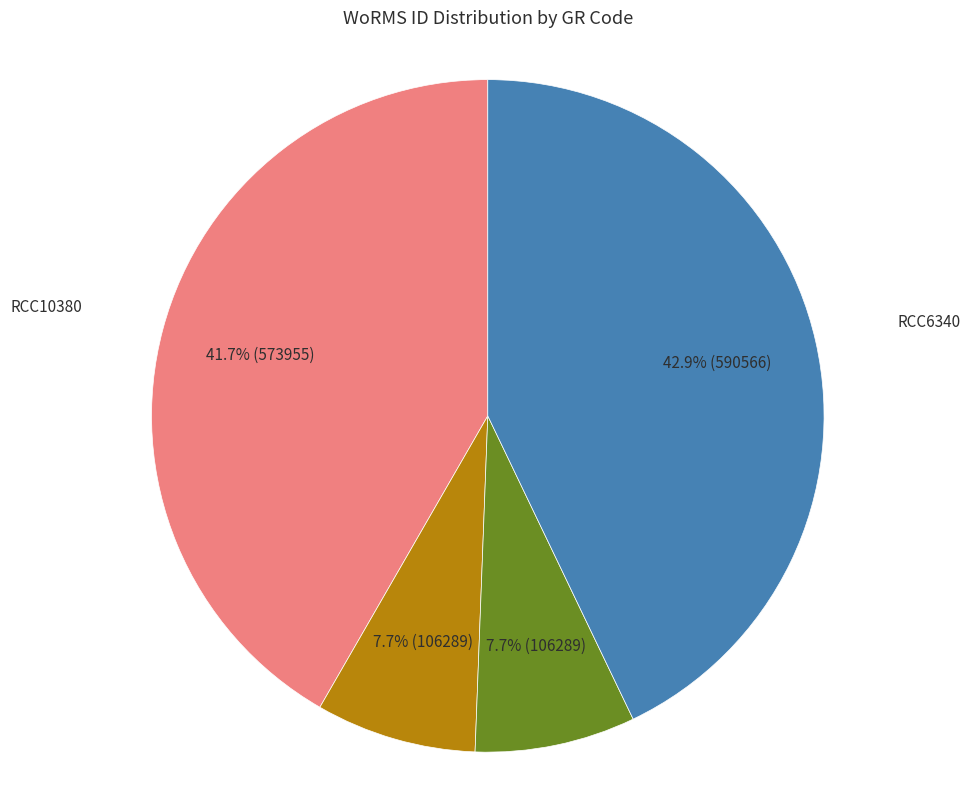

The RCC6340 slice represents 43% of the pie. True or false?

True